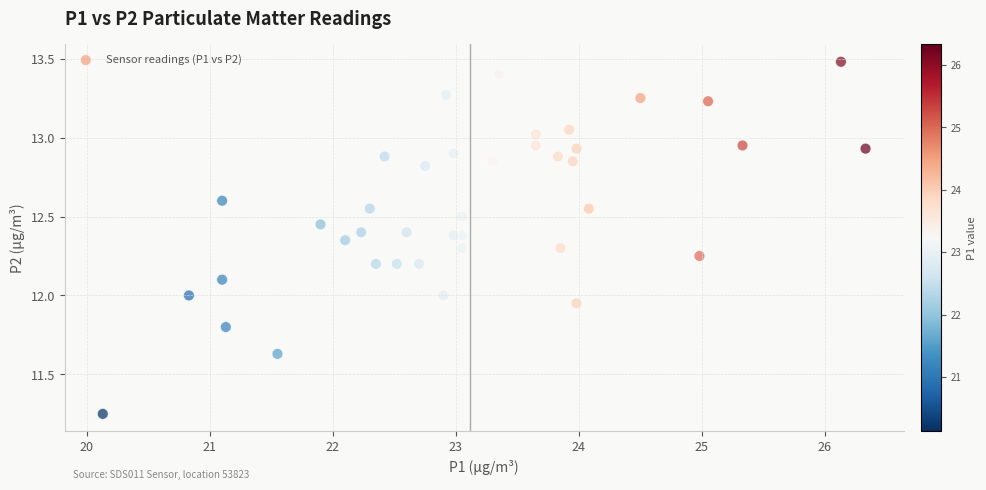

What is the range of X values (max minus min)?

6.2